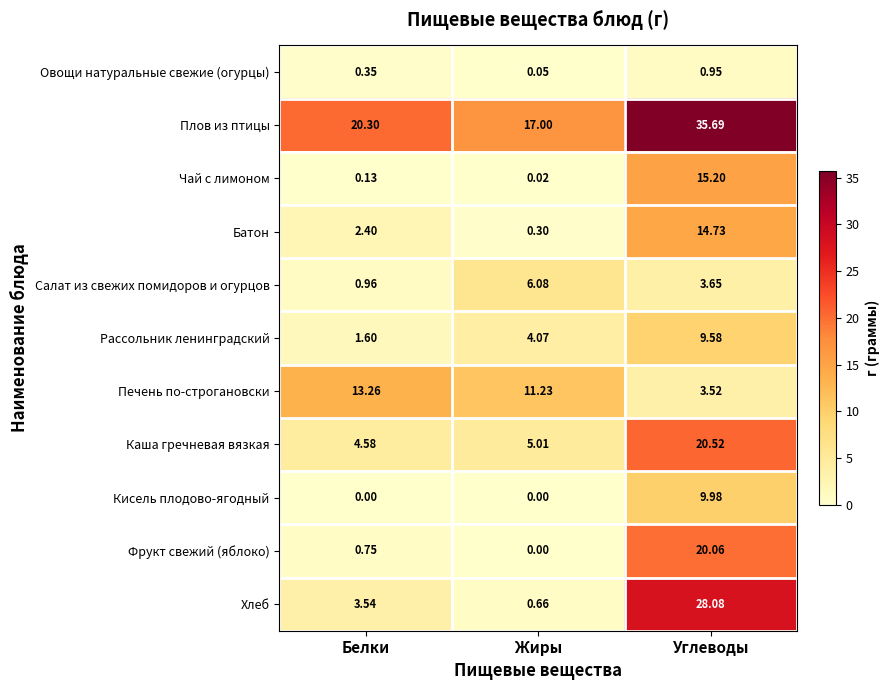

Count the number of data series in this chart.

11